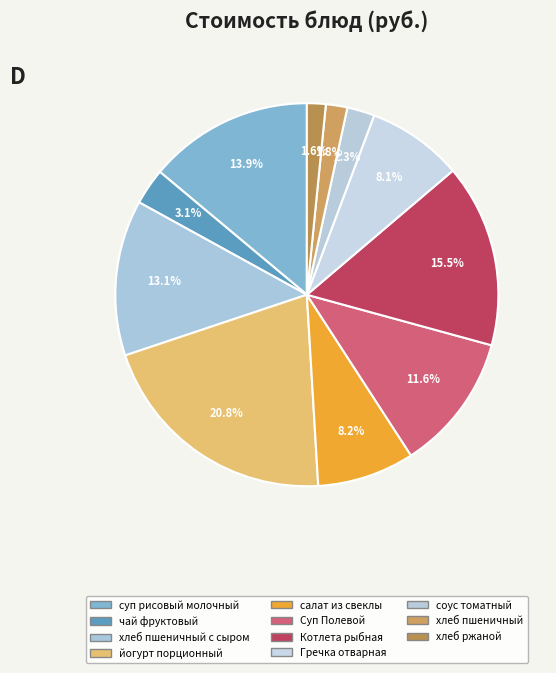

What percentage is NOT represented by чай фруктовый?

96.9%